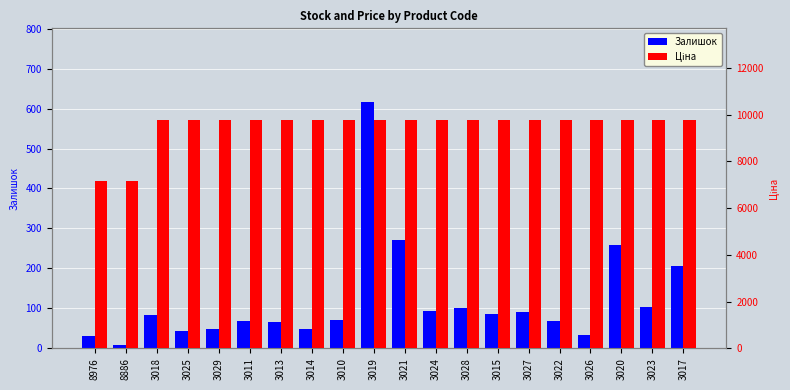

Are the bars grouped side by side (vs. stacked)?

Yes